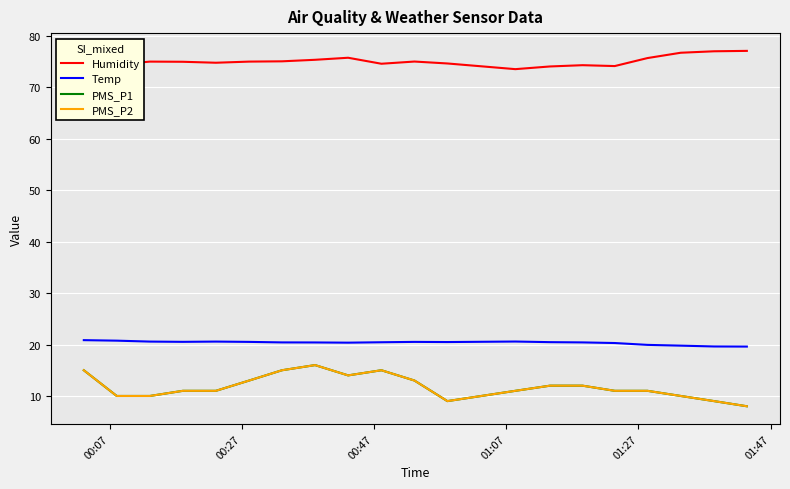

How many lines are shown in the chart?

4